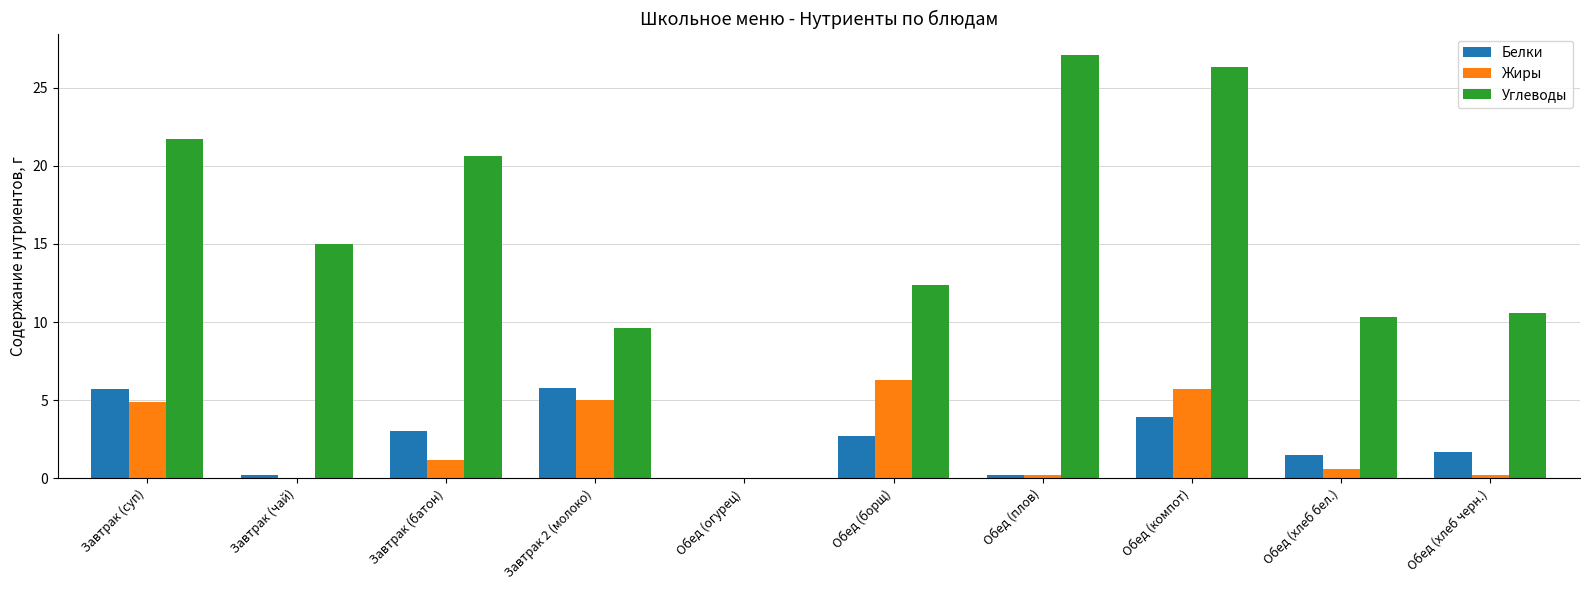

Is it true that Жиры equals 0.2 at Обед (плов)?

True